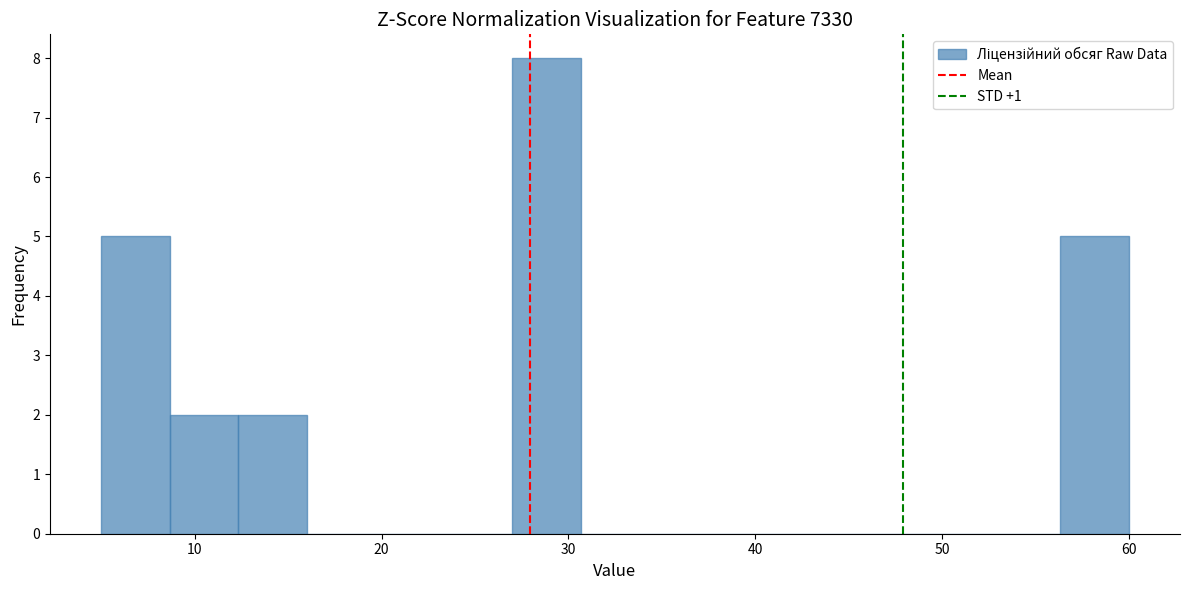

Around what value on the x-axis is the tallest bar? Give the approximate position of its centre, as read against the axis.

29